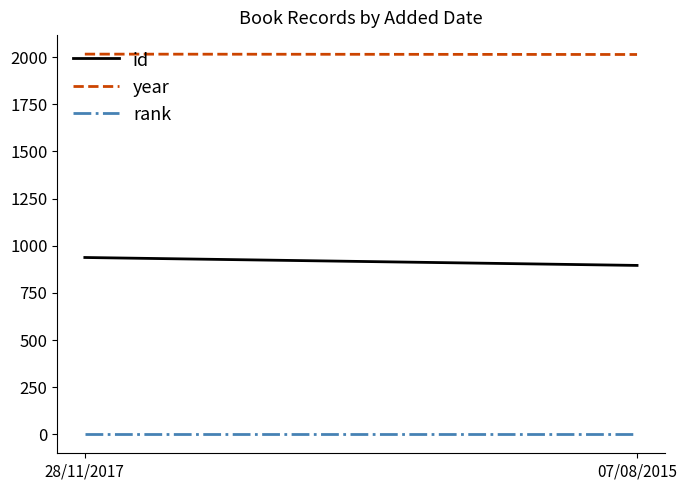

Is the value of year at 28/11/2017 greater than the value of id at 07/08/2015?

Yes